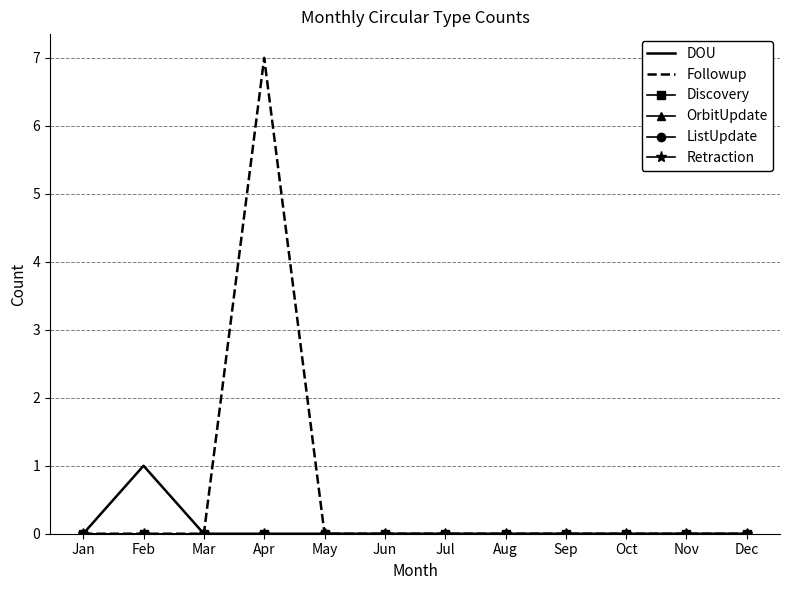

Rank the categories by Retraction value from lowest to highest.

Jan, Feb, Mar, Apr, May, Jun, Jul, Aug, Sep, Oct, Nov, Dec